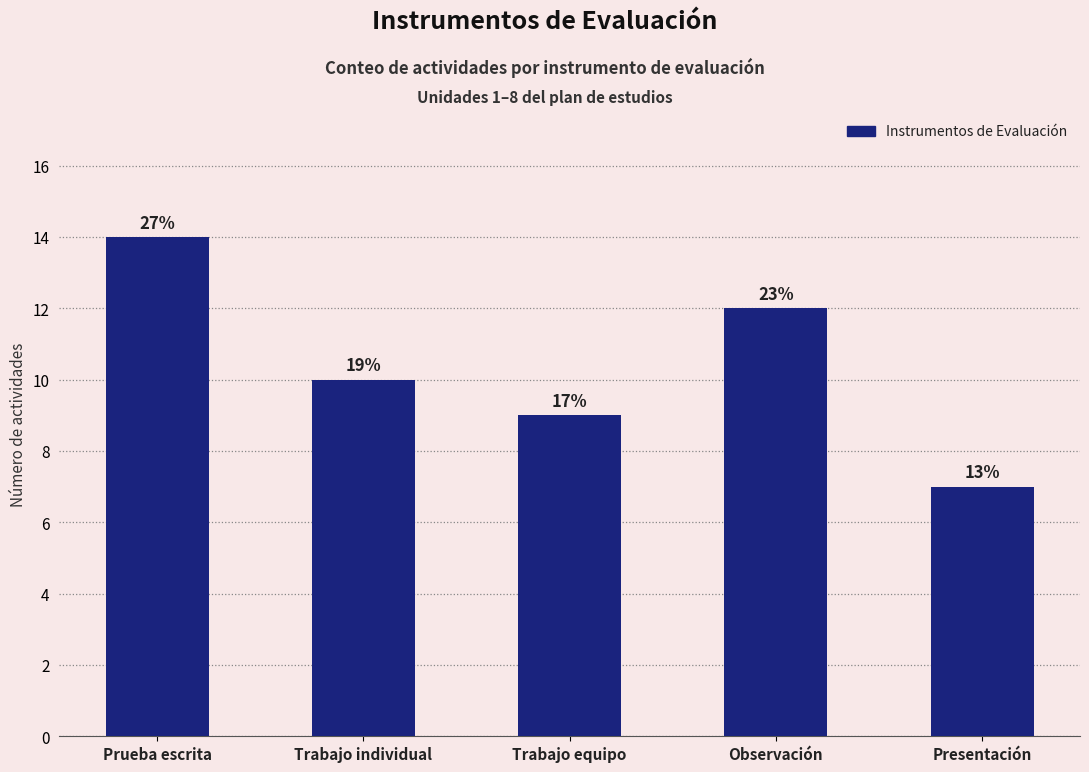

True or false: the data shows 7 at Presentación.

True